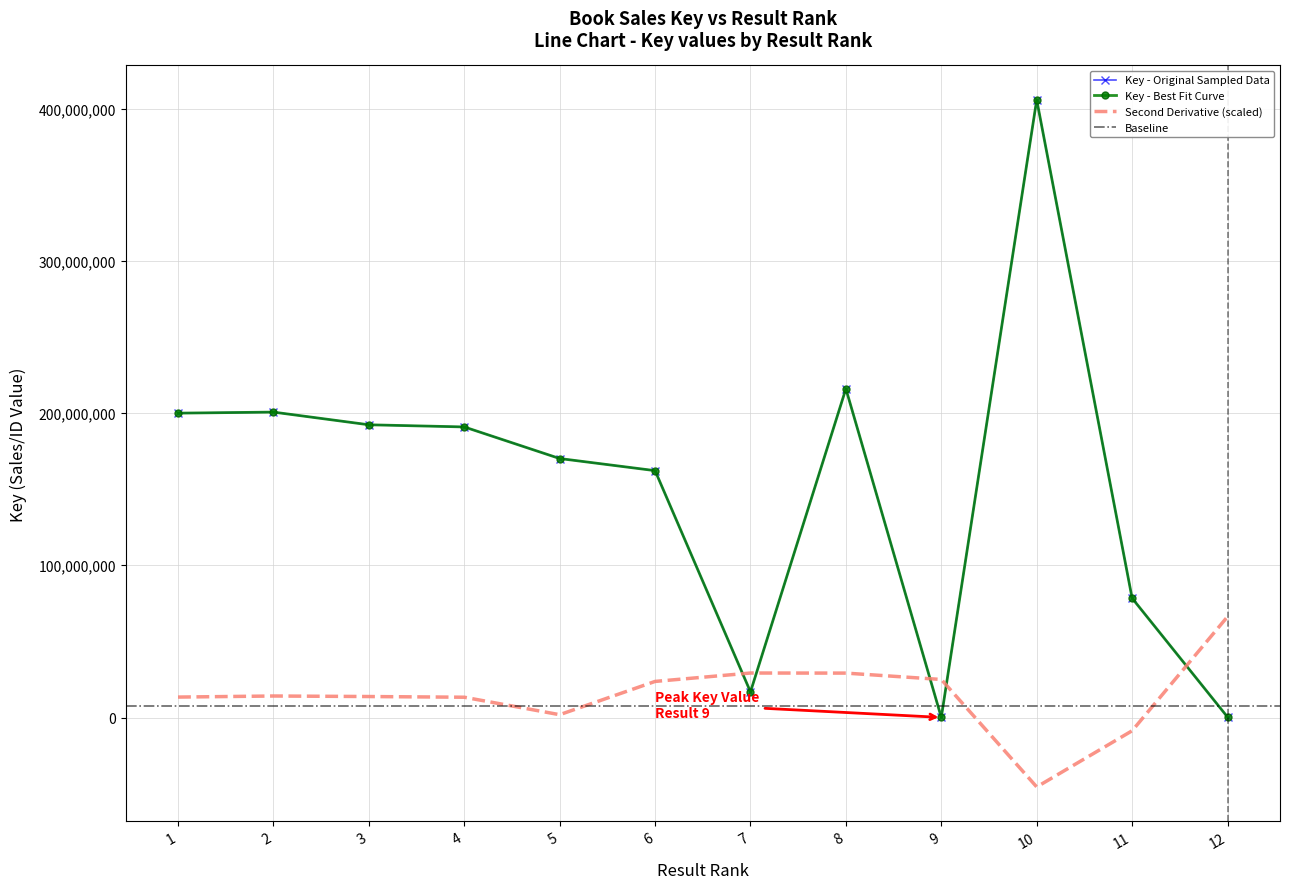

Rank the categories by value from highest to lowest.

10, 8, 2, 1, 3, 4, 5, 6, 11, 7, 12, 9